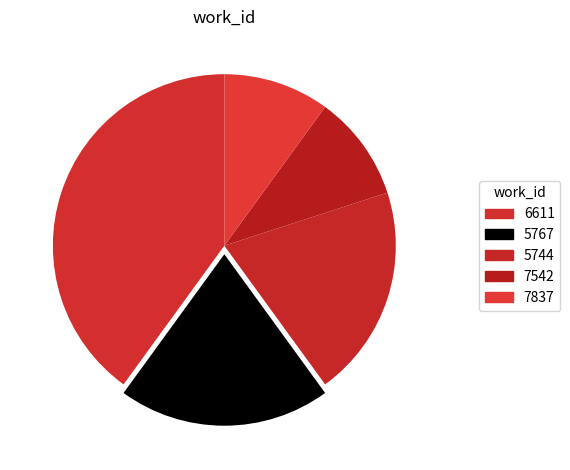

How many slices are in this pie chart?

5